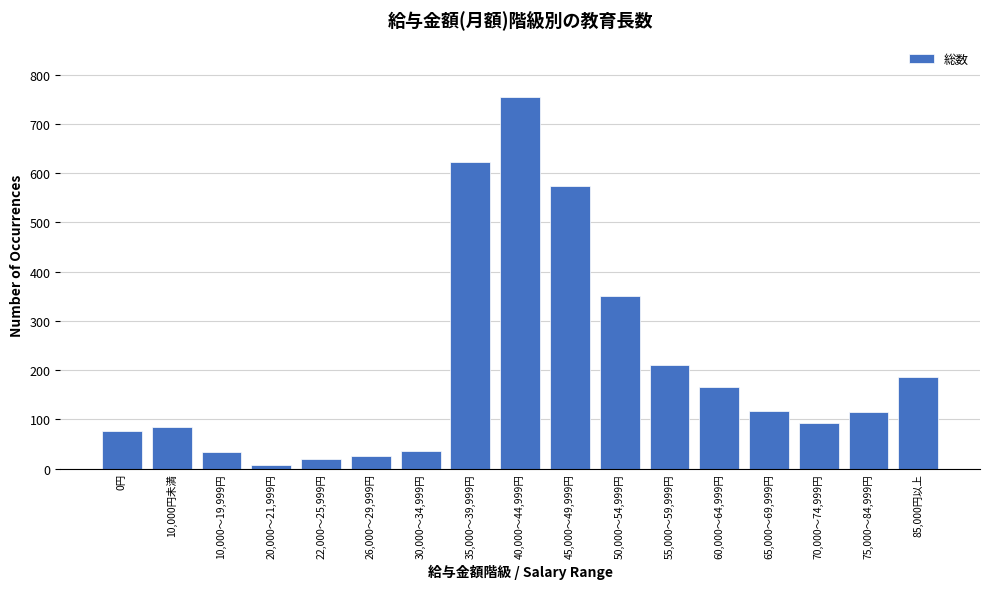

What is the greatest value displayed?

754